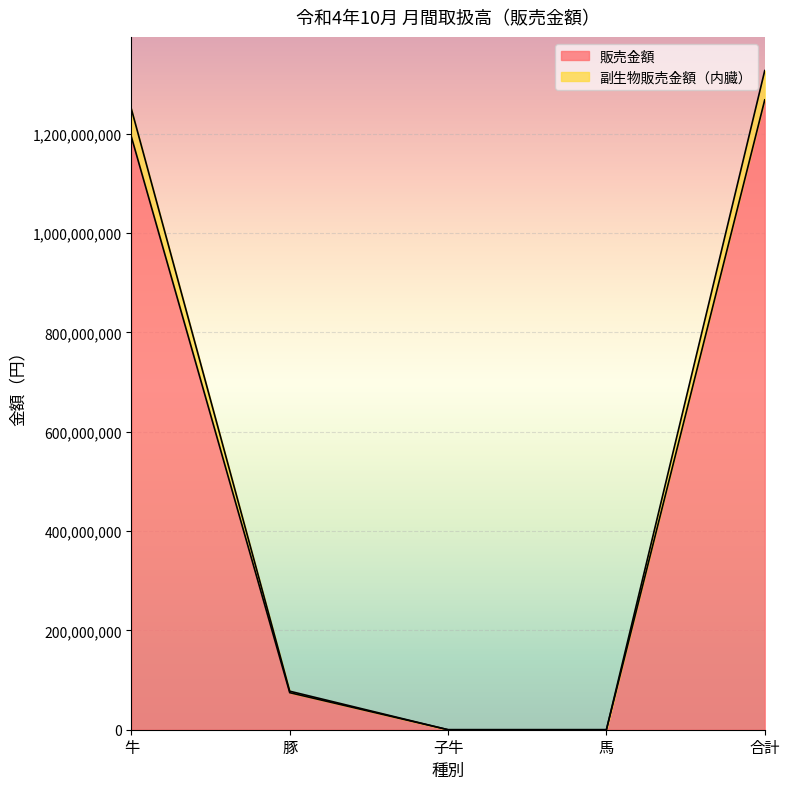

The value of 副生物販売金額（内臓） at 馬 is 0. True or false?

True